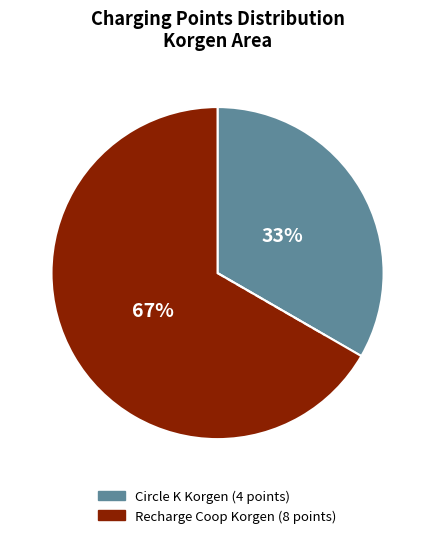

Is there a majority slice in this chart?

Yes